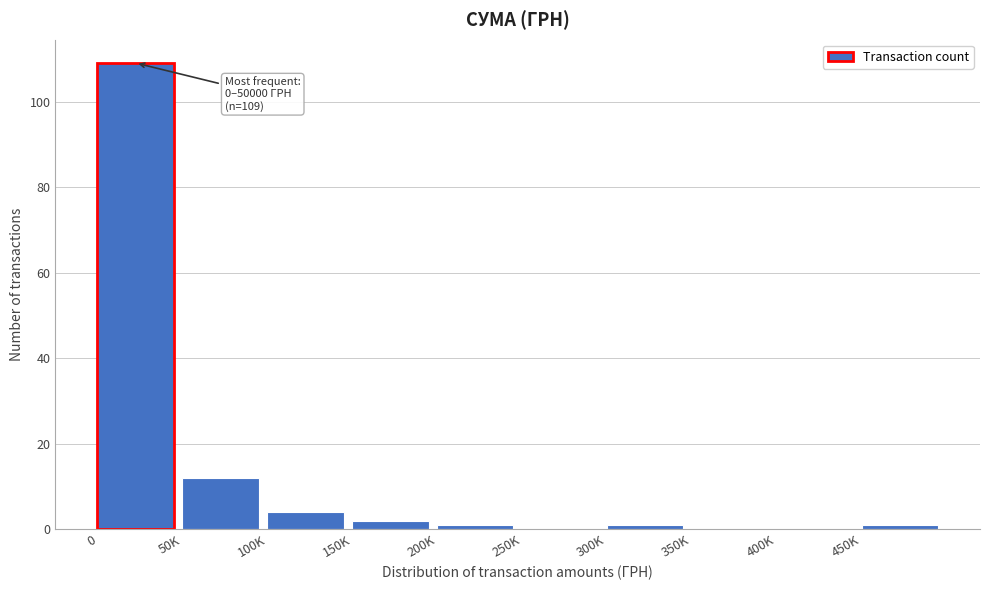

Reading left to right, list all the values displayed in this chart.

0=109	50K=12	100K=4	150K=2	200K=1	250K=0	300K=1	350K=0	400K=0	450K=1